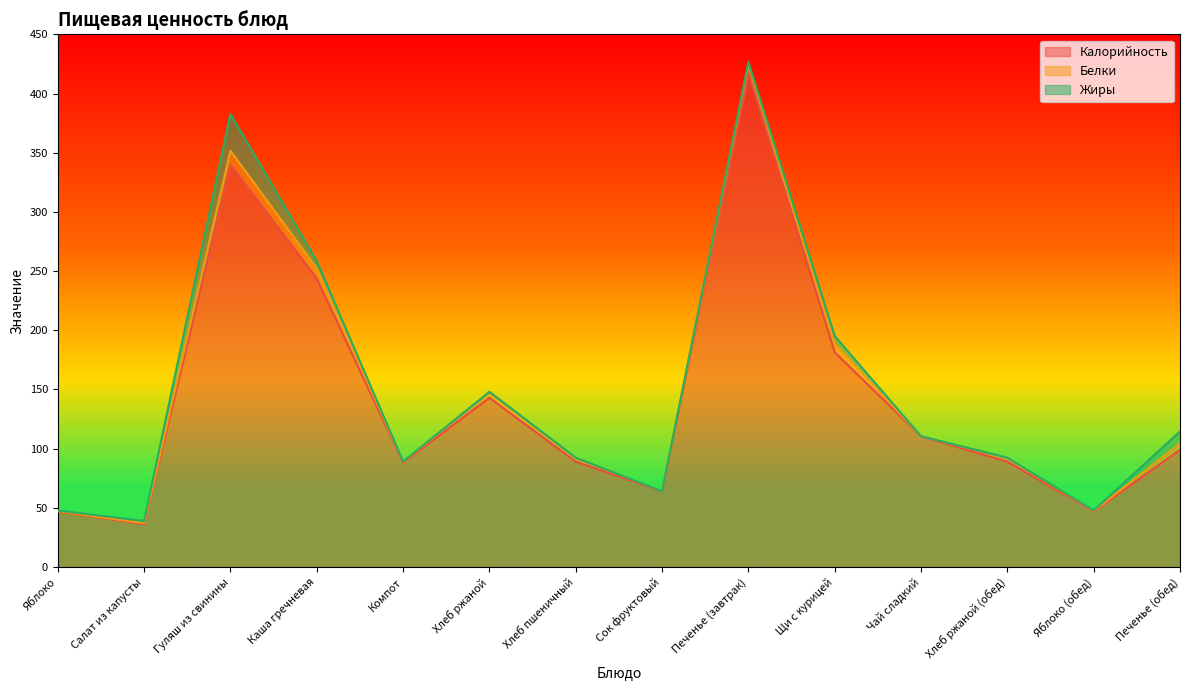

The Белки series shows 15.9 at Гуляш из свинины. True or false?

False